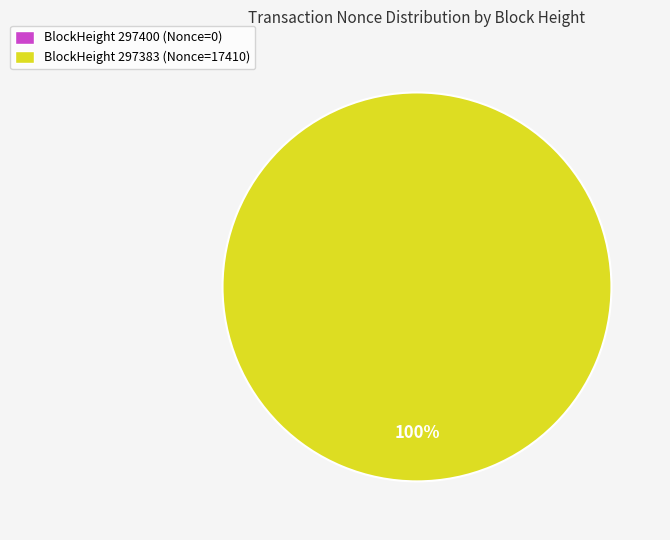

Rank the categories by value from highest to lowest.

297383, 297400